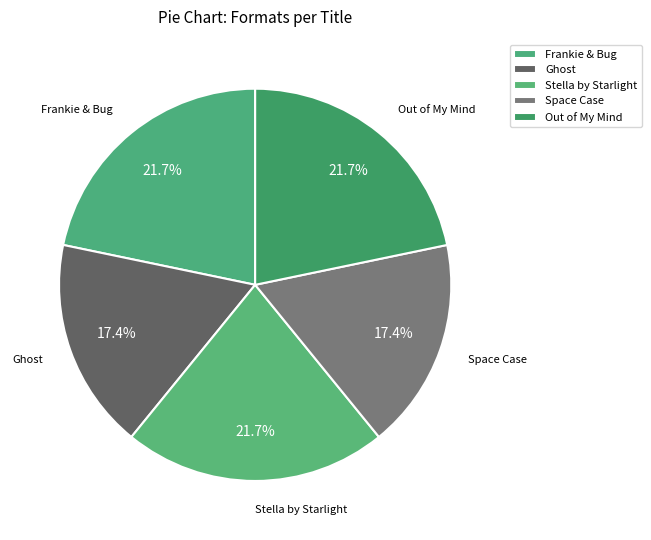

Is there a majority slice in this chart?

No